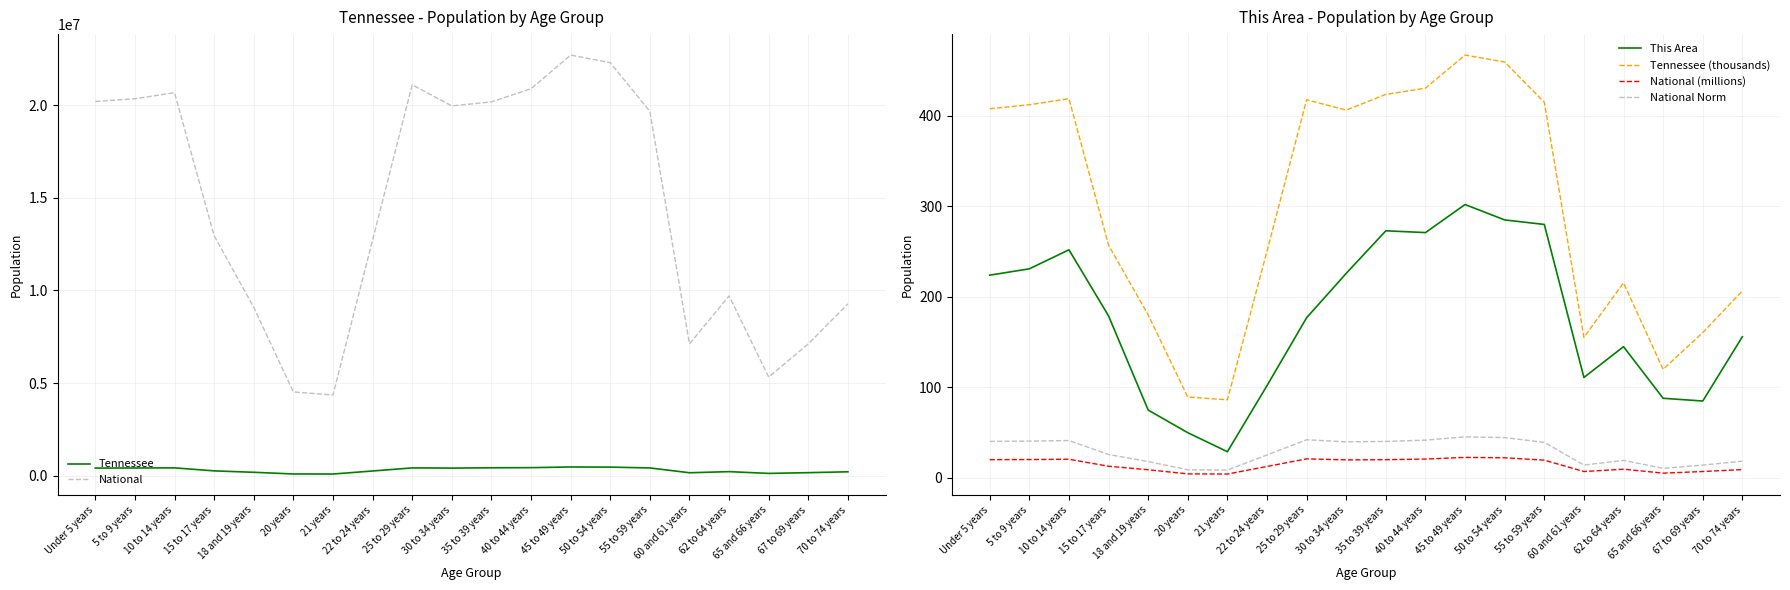

Reading right to left, transcribe all the data shown in this chart.

Tennessee: 206536.0	160594.0	119944.0	215489.0	155235.0	414991.0	459349.0	467087.0	430508.0	423622.0	406314.0	417683.0	250508.0	86356.0	89380.0	180120.0	257066.0	418941.0	412181.0	407813.0
National: 9278166.0	7115361.0	5319902.0	9704197.0	7113727.0	19664805.0	22298125.0	22708591.0	20890964.0	20179642.0	19962099.0	21101849.0	12712576.0	4354294.0	4519129.0	9086089.0	12954254.0	20677194.0	20348657.0	20201362.0
This Area: 156.0	85.0	88.0	145.0	111.0	280.0	285.0	302.0	271.0	273.0	226.0	177.0	102.0	29.0	50.0	75.0	179.0	252.0	231.0	224.0
Tennessee (thousands): 206.5	160.6	119.9	215.5	155.2	415.0	459.3	467.1	430.5	423.6	406.3	417.7	250.5	86.4	89.4	180.1	257.1	418.9	412.2	407.8
National (millions): 9.3	7.1	5.3	9.7	7.1	19.7	22.3	22.7	20.9	20.2	20.0	21.1	12.7	4.4	4.5	9.1	13.0	20.7	20.3	20.2
National Norm: 18.6	14.2	10.6	19.4	14.2	39.3	44.6	45.4	41.8	40.4	39.9	42.2	25.4	8.7	9.0	18.2	25.9	41.4	40.7	40.4